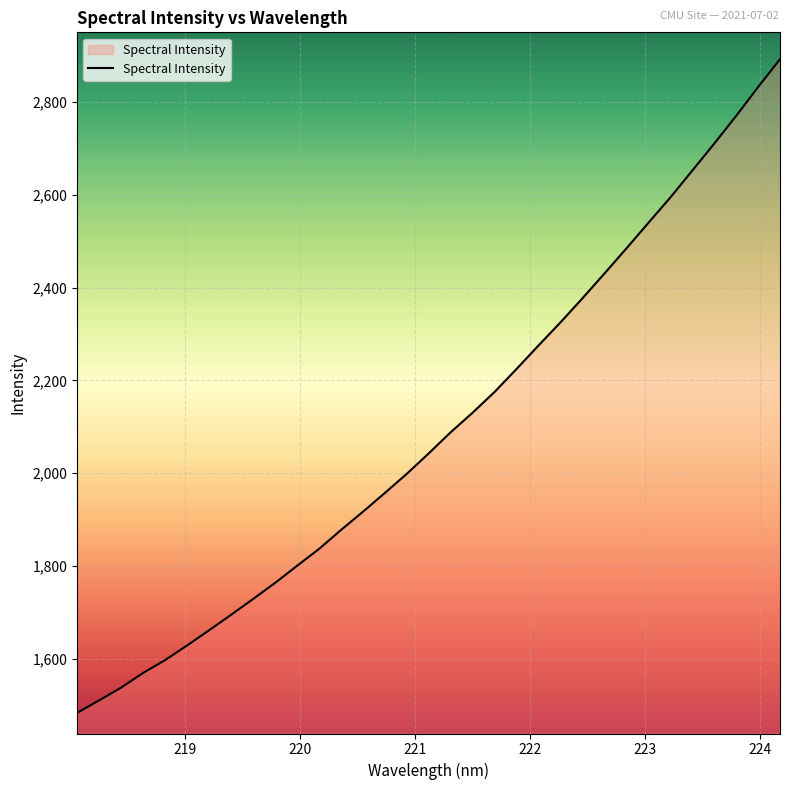

Reading right to left, transcribe all the data shown in this chart.

2891.9	2831.7	2769.7	2709.9	2651.8	2593.9	2539.3	2484.3	2430.3	2376.9	2325.1	2275.4	2224.8	2175.3	2130.6	2088.4	2042.9	1998.8	1957.5	1916.9	1877.6	1836.7	1800.4	1763.5	1728.8	1694.9	1661.6	1628.8	1597.4	1569.6	1538.0	1510.6	1483.7